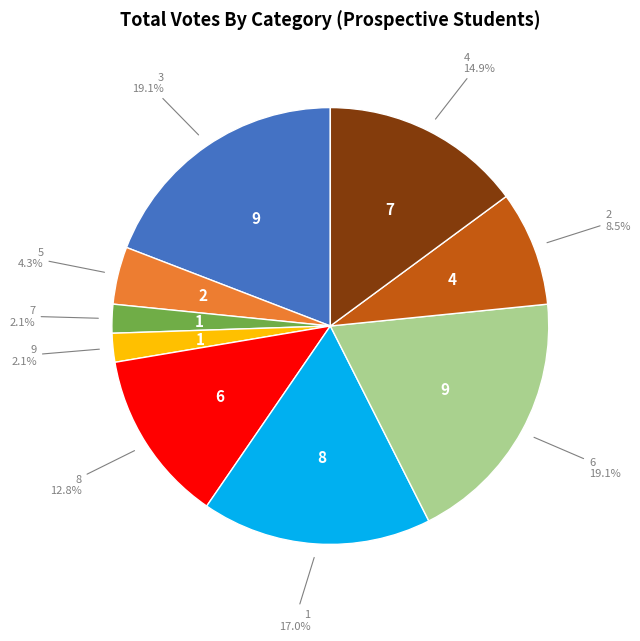

Is there any slice that represents more than half of the pie?

No